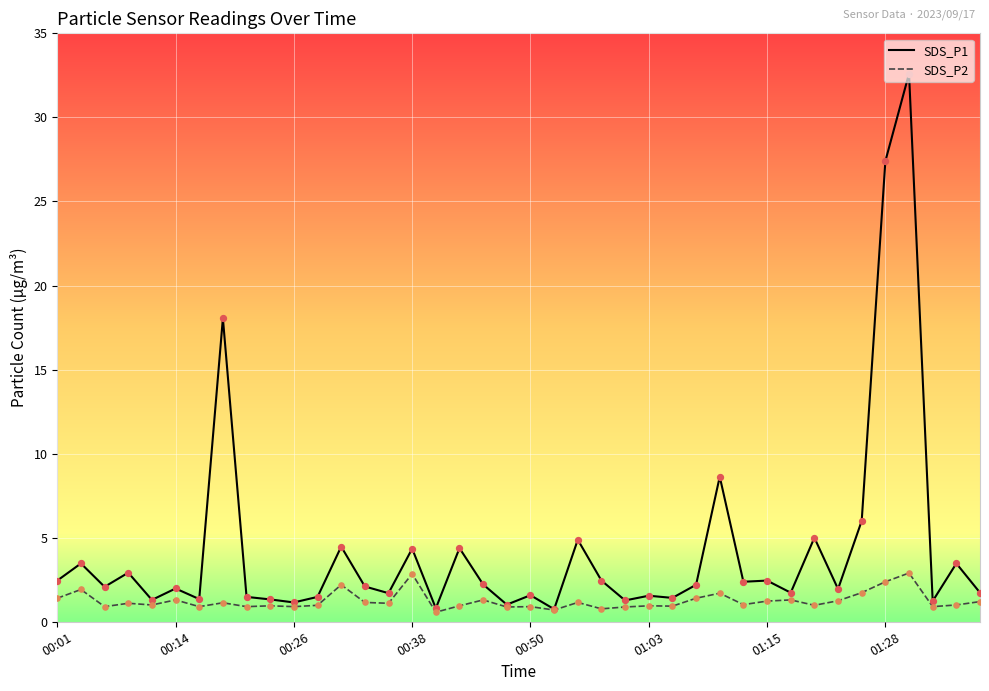

Which series has the largest total across all categories?

SDS_P1